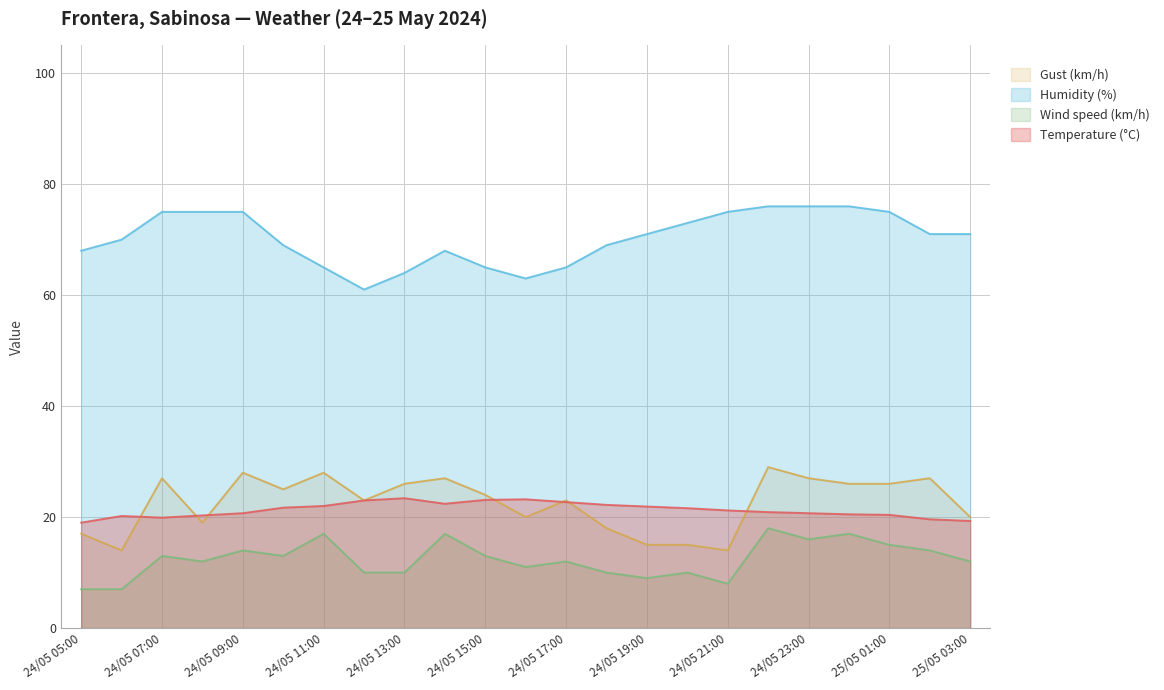

True or false: Temperature (°C) has a value of 23.0 at 24/05 12:00.

True